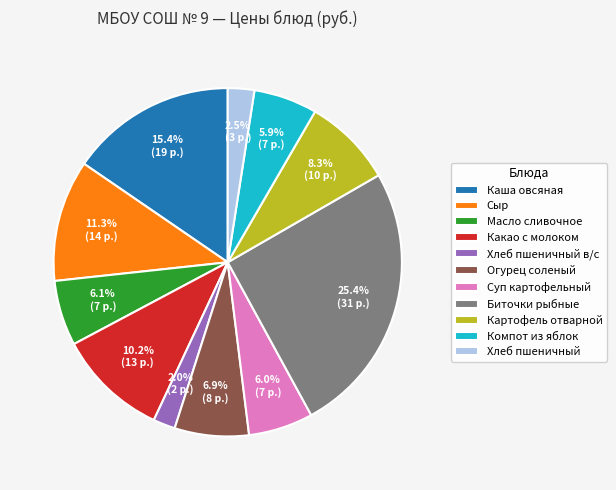

To the nearest percent, what is the combined percentage of Каша овсяная and Картофель отварной?

24%